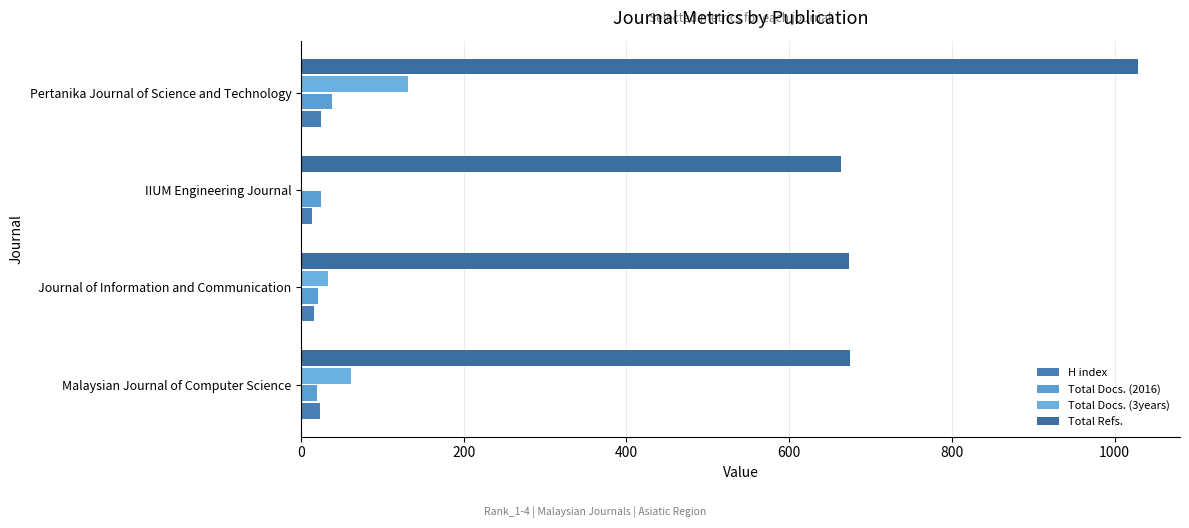

How many categories are shown in the chart?

4